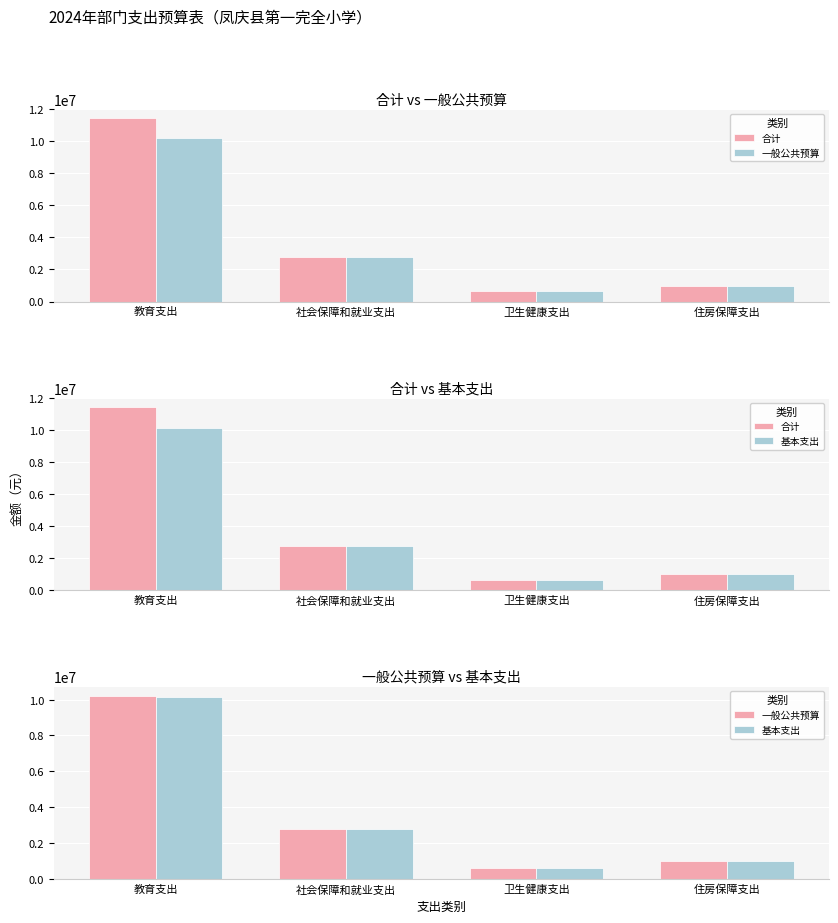

Does the chart contain any negative values?

No